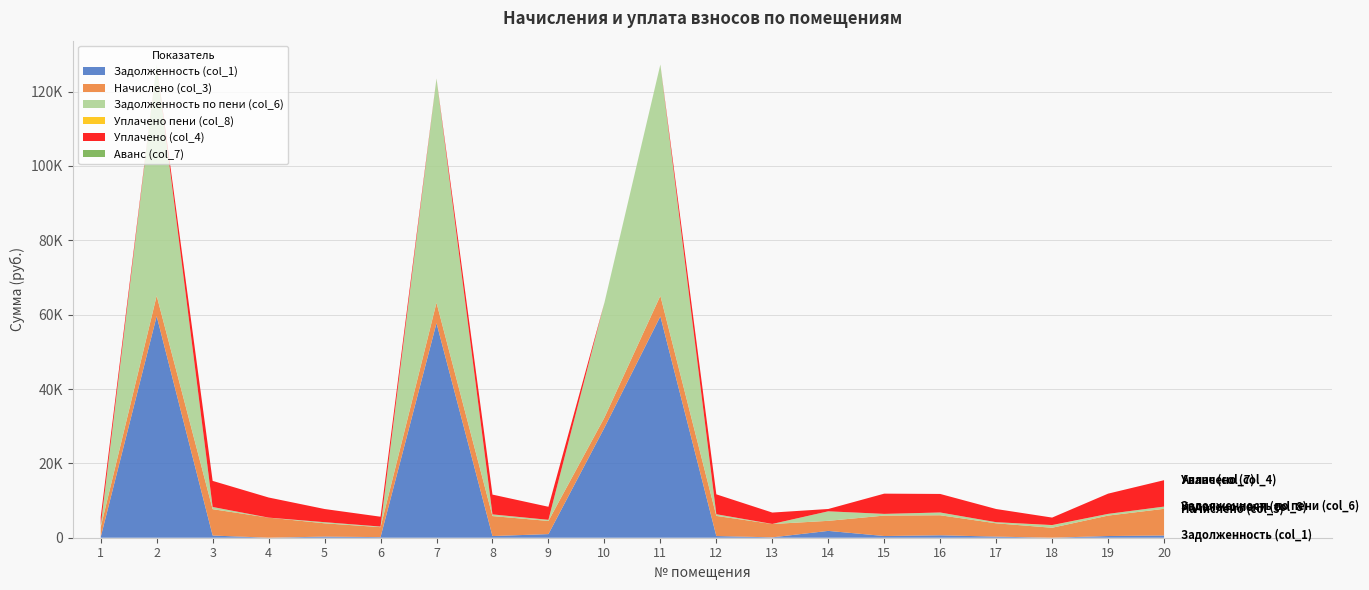

Reading left to right, transcribe all the data shown in this chart.

Задолженность (col_1): 1=173.2	2=59611.2	3=590.7	4=0.0	5=299.2	6=161.2	7=57728.9	8=448.2	9=974.9	10=29589.0	11=59554.4	12=451.5	13=101.8	14=1837.5	15=458.1	16=651.9	17=298.4	18=0.0	19=458.1	20=598.0
Начислено (col_3): 1=2689.1	2=5481.7	3=7088.8	4=5410.1	5=3580.2	6=2681.2	7=5489.6	8=5378.3	9=3540.5	10=2721.0	11=5537.4	12=5418.0	13=3588.1	14=2705.0	15=5497.6	16=5394.1	17=3580.2	18=2681.2	19=5497.6	20=7176.4
Задолженность по пени (col_6): 1=397.7	2=62253.8	3=590.7	4=0.0	5=298.4	6=161.2	7=60340.4	8=448.2	9=289.7	10=30900.7	11=62212.1	12=451.5	13=0.0	14=2563.1	15=458.1	16=740.6	17=298.4	18=671.7	19=458.1	20=598.0
Уплачено пени (col_8): 1=0.0	2=0.0	3=0.0	4=0.0	5=2.2	6=0.0	7=0.0	8=2.3	9=9.7	10=0.0	11=0.0	12=0.0	13=19.0	14=0.7	15=0.0	16=0.0	17=0.0	18=54.5	19=0.0	20=0.0
Уплачено (col_4): 1=2288.0	2=0.0	3=7019.3	4=5410.1	5=3545.1	6=2648.2	7=0.0	8=5325.6	9=3511.2	10=0.0	11=0.0	12=5351.4	13=3058.9	14=623.2	15=5443.7	16=4990.0	17=3545.1	18=2010.9	19=5443.7	20=7106.0
Аванс (col_7): 1=0.0	2=0.0	3=0.0	4=0.0	5=0.0	6=0.0	7=0.0	8=0.0	9=0.0	10=0.0	11=0.0	12=0.0	13=1.1	14=0.0	15=0.0	16=0.0	17=0.0	18=0.0	19=0.0	20=0.0